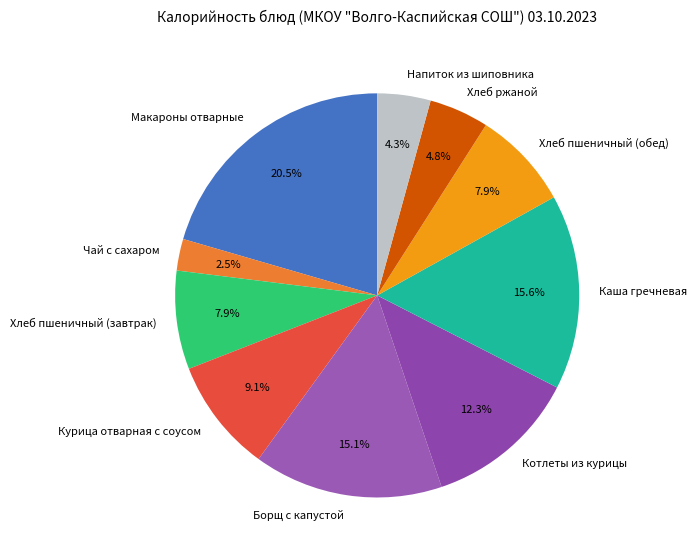

What percentage is NOT represented by Напиток из шиповника?

95.7%